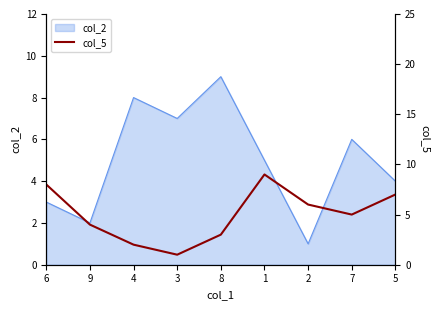

What is the difference between the values at 3 and 8?

2